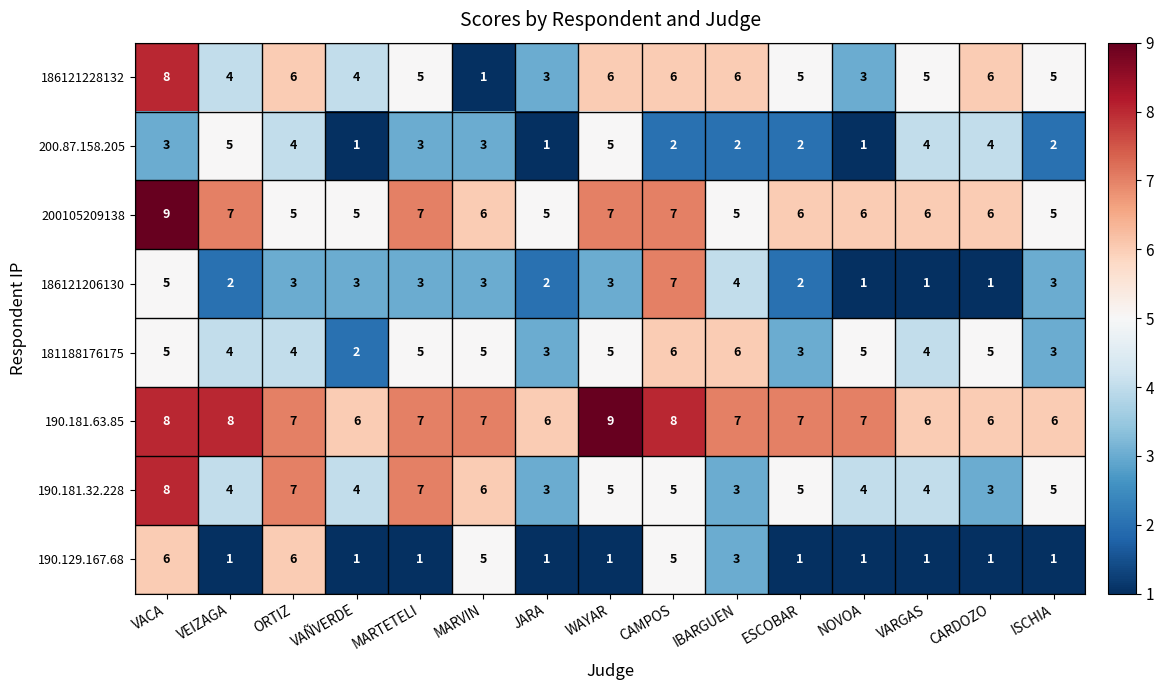

What is the minimum value shown in the chart?

1